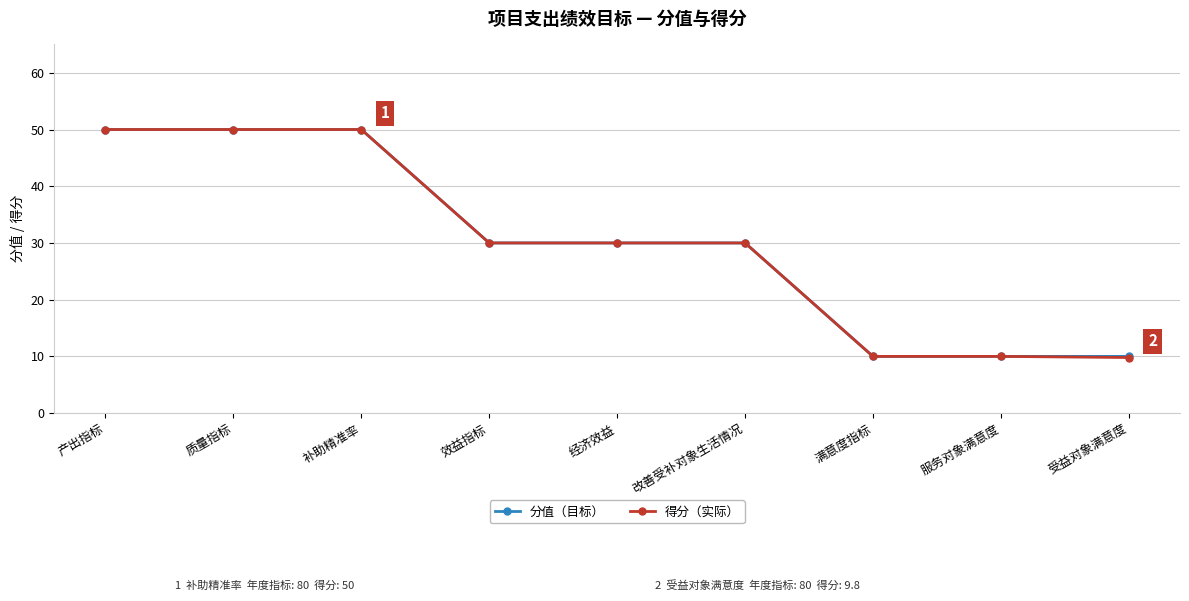

Read the 分值（目标） value at 产出指标.

50.0